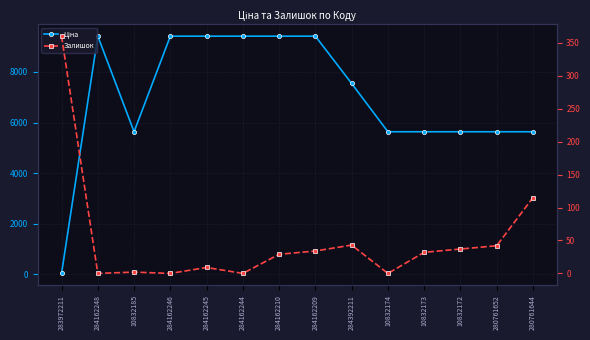

List the series in order of their peak value, highest first.

Ціна, Залишок